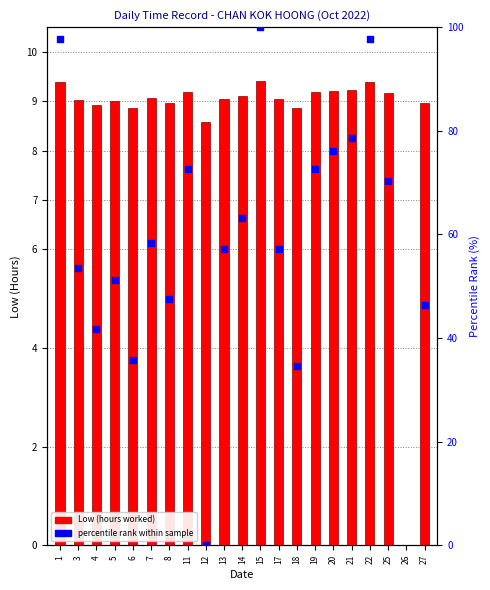

What is the change in value from 8 to 25?

+0.2